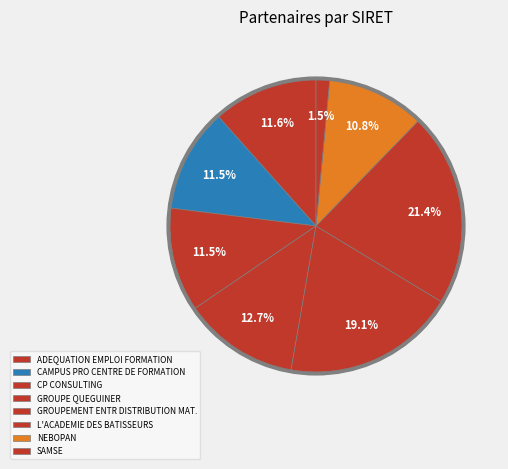

What percentage is NOT represented by SAMSE?

98.5%